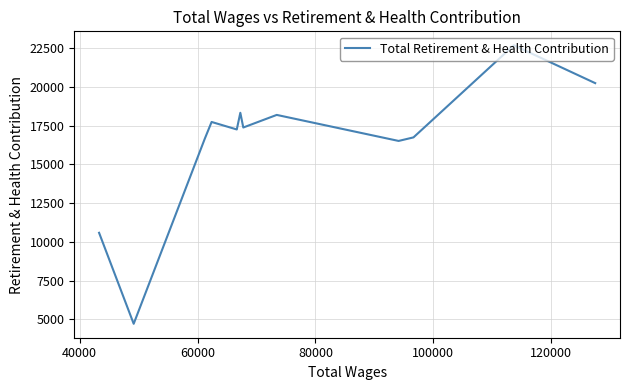

What is the smallest value displayed?

4709